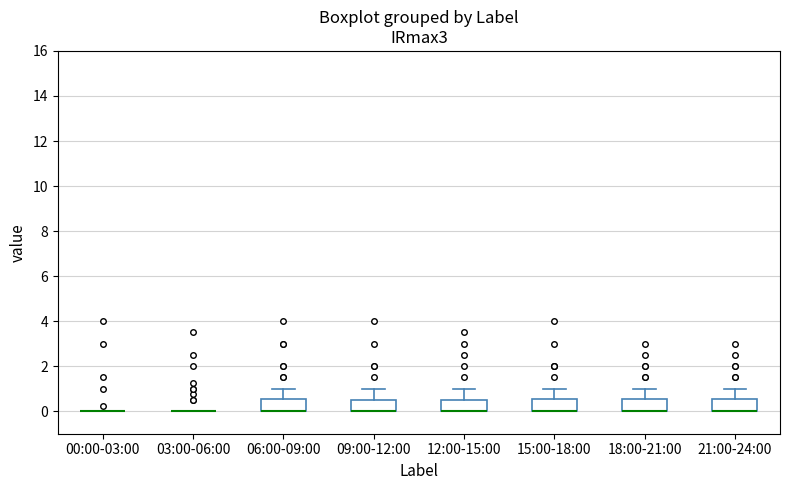

Reading left to right, transcribe this box plot: for each box, give where its median line is, the range the box spans, and where its two whiskers end, as read against the y-axis. The values are not printed on the chart, so give them approximately, as read against the axis.

00:00-03:00: box collapsed to a line at 0.0, whiskers 0.0 to 0.0
03:00-06:00: box collapsed to a line at 0.0, whiskers 0.0 to 0.0
06:00-09:00: median 0.0 (drawn on the box's lower edge), box 0.0 to 0.6, whiskers 0.0 to 1.0
09:00-12:00: median 0.0 (drawn on the box's lower edge), box 0.0 to 0.6, whiskers 0.0 to 1.0
12:00-15:00: median 0.0 (drawn on the box's lower edge), box 0.0 to 0.6, whiskers 0.0 to 1.0
15:00-18:00: median 0.0 (drawn on the box's lower edge), box 0.0 to 0.6, whiskers 0.0 to 1.0
18:00-21:00: median 0.0 (drawn on the box's lower edge), box 0.0 to 0.6, whiskers 0.0 to 1.0
21:00-24:00: median 0.0 (drawn on the box's lower edge), box 0.0 to 0.6, whiskers 0.0 to 1.0